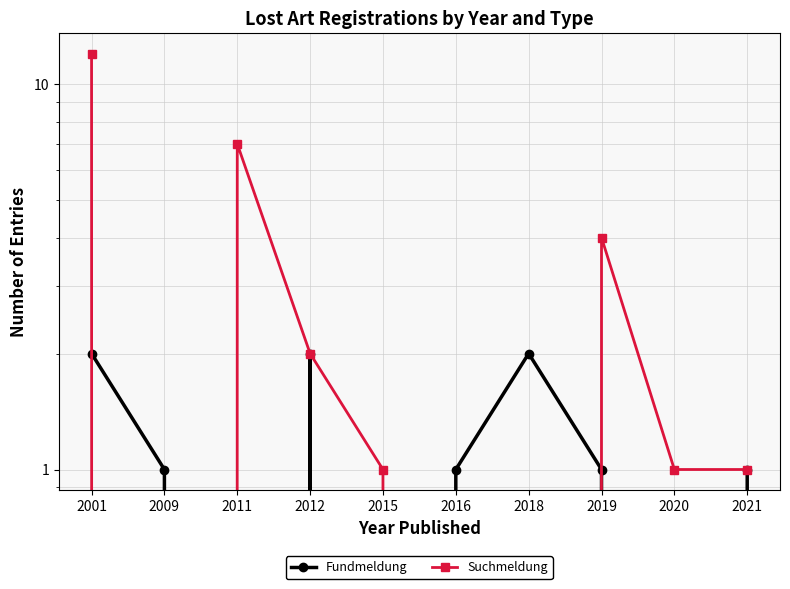

Which series changed the most between 2012 and 2020?

Fundmeldung